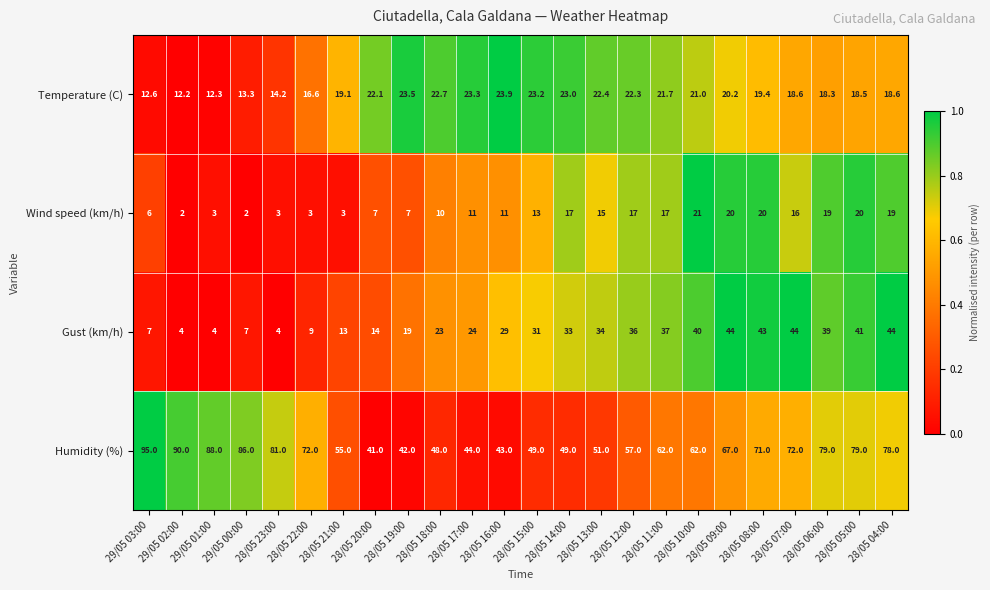

What is the difference between the maximum and minimum values in the Humidity (%) series?

54.0